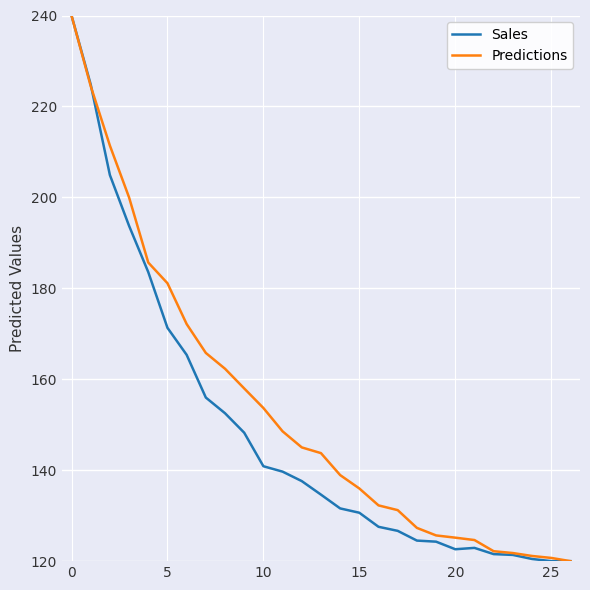

What is the greatest value displayed?

240.0